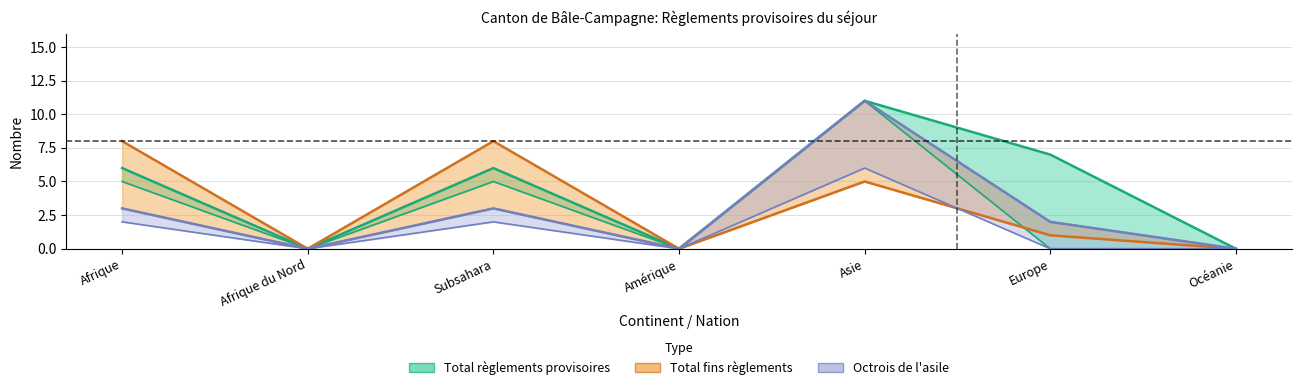

Which series has the largest total across all categories?

Total règlements provisoires